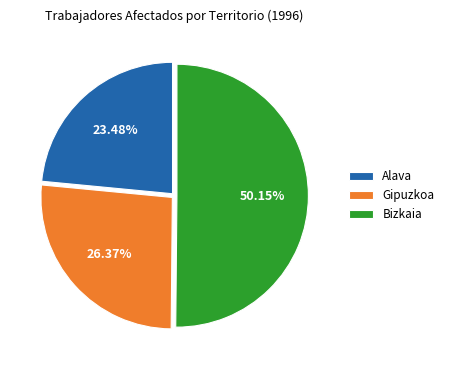

Combined, do Gipuzkoa and Bizkaia account for over 50%?

Yes